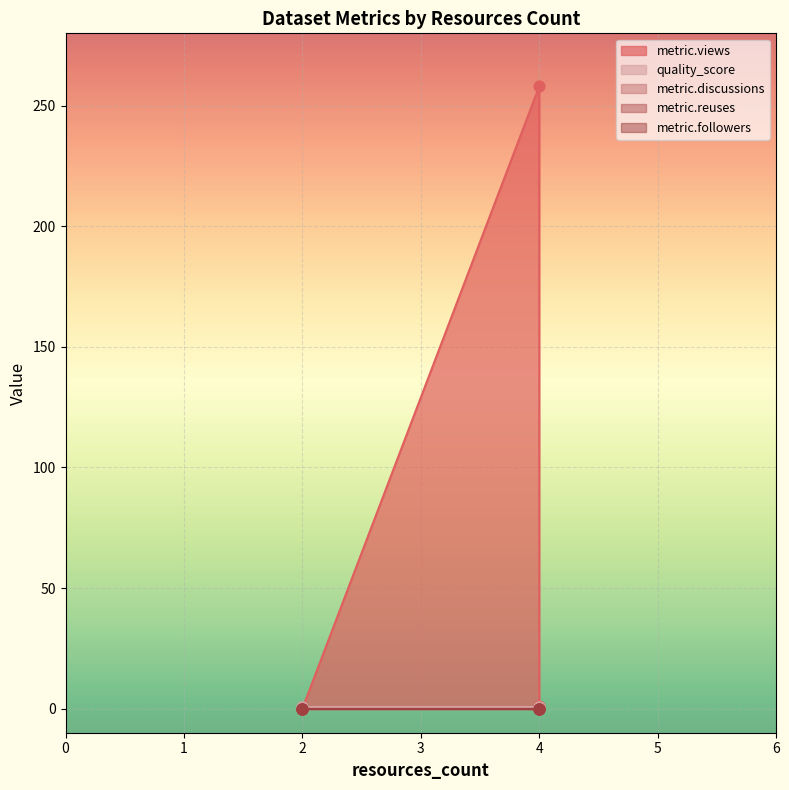

Which series contains the lowest Y value?

metric.views